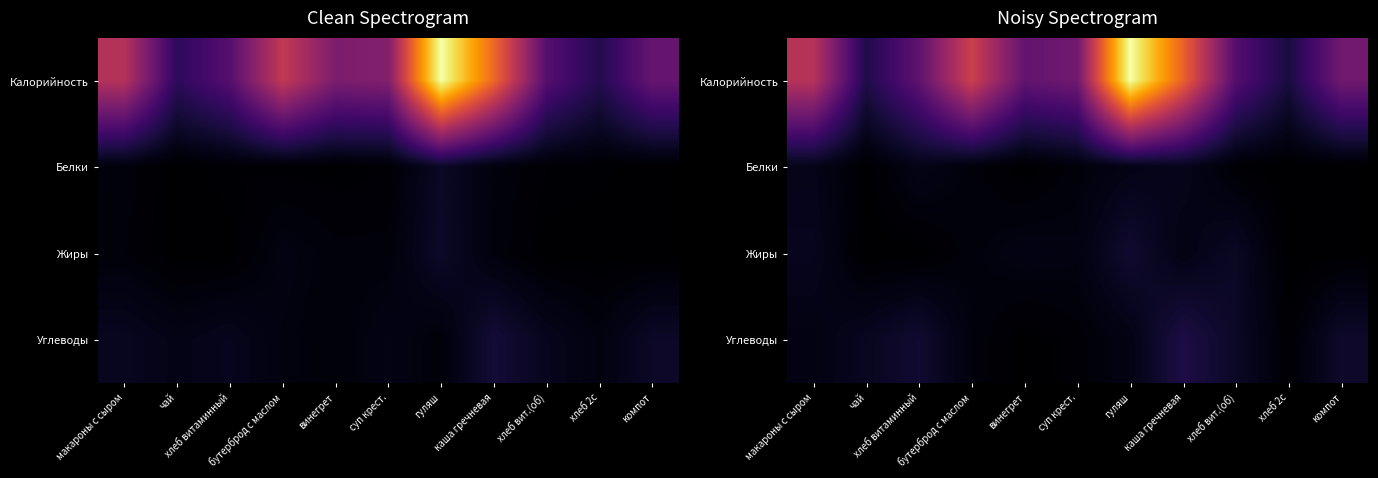

How many values in the Белки series exceed 7?

6